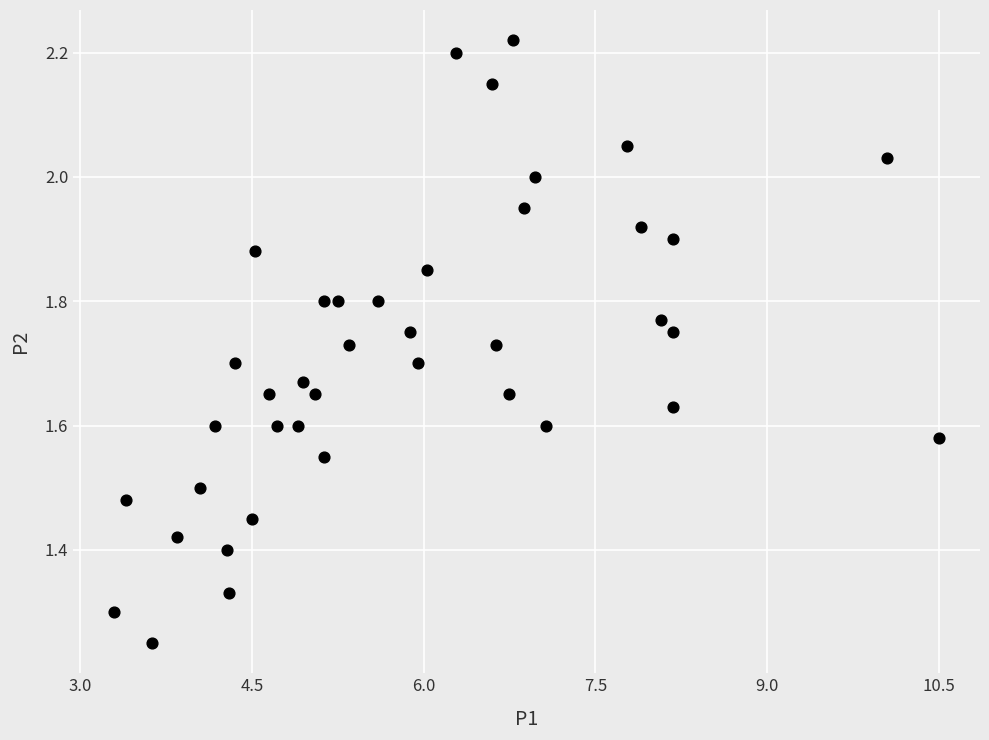

What is the range of X values (max minus min)?

7.2